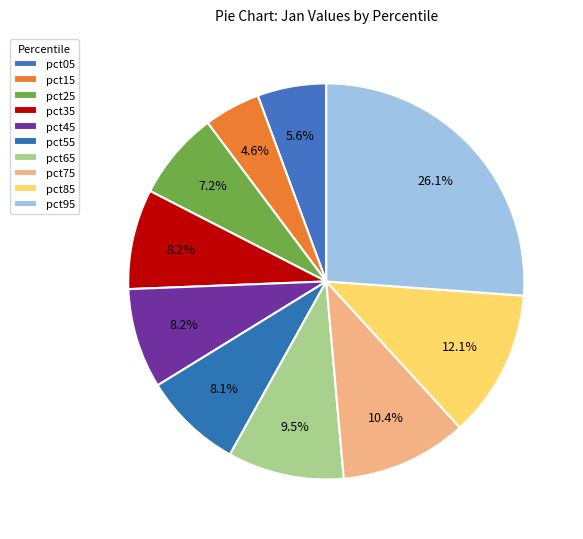

Count the number of slices in the pie.

10